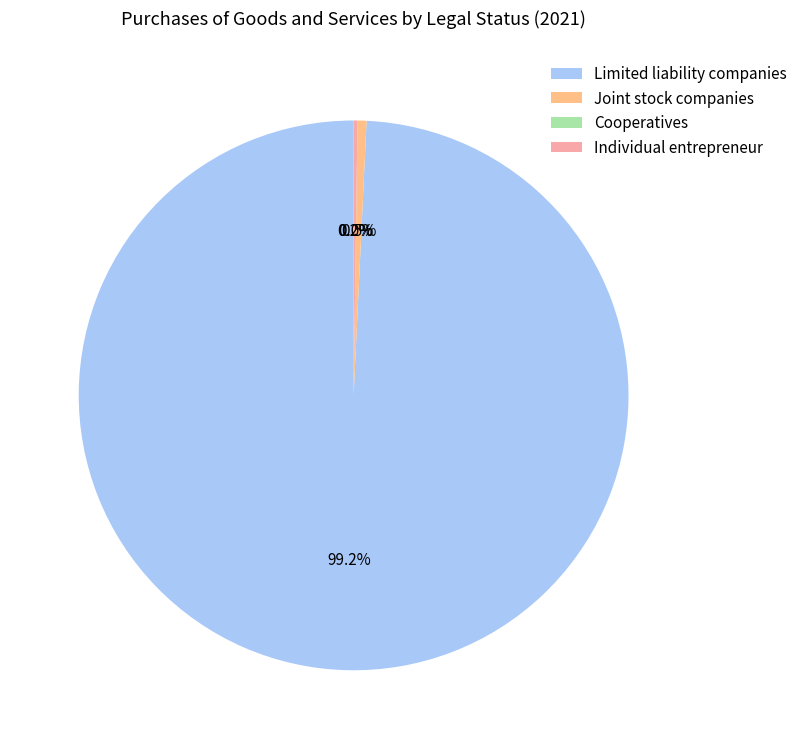

Which slice represents more than half of the pie?

Limited liability companies